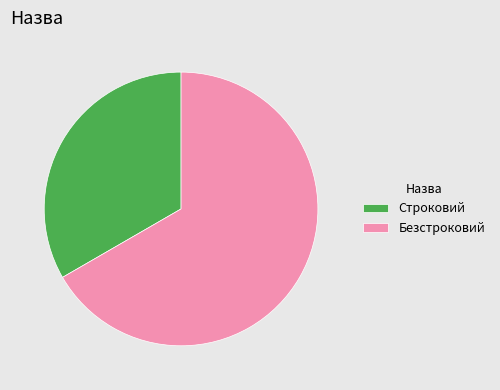

How many slices are in this pie chart?

2